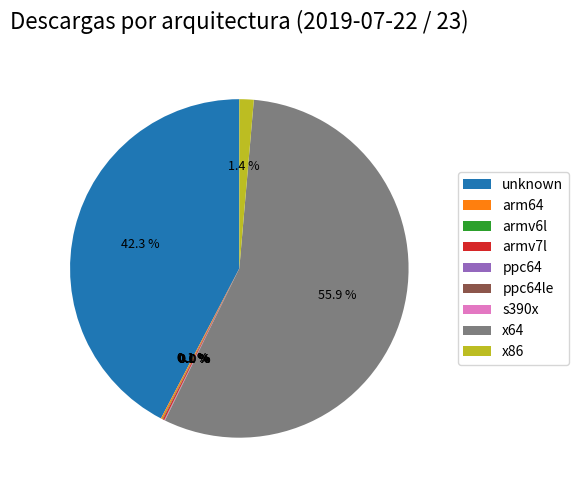

Which category accounts for the majority?

x64